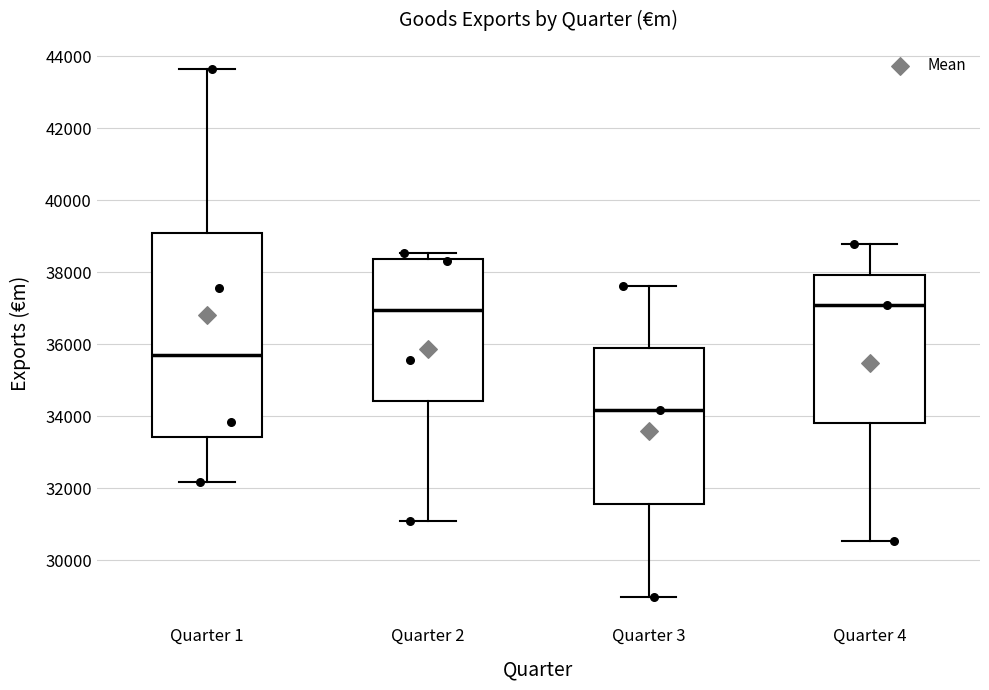

Reading left to right, read every box against the y-axis: the position of its median line, the range the box covers, and the ends of its whiskers. The values are not printed on the chart, so give them approximately, as read against the axis.

Quarter 1: median 35800, box 33400 to 39000, whiskers 32200 to 43600
Quarter 2: median 37000, box 34400 to 38400, whiskers 31000 to 38600
Quarter 3: median 34200, box 31600 to 35800, whiskers 29000 to 37600
Quarter 4: median 37000, box 33800 to 38000, whiskers 30600 to 38800